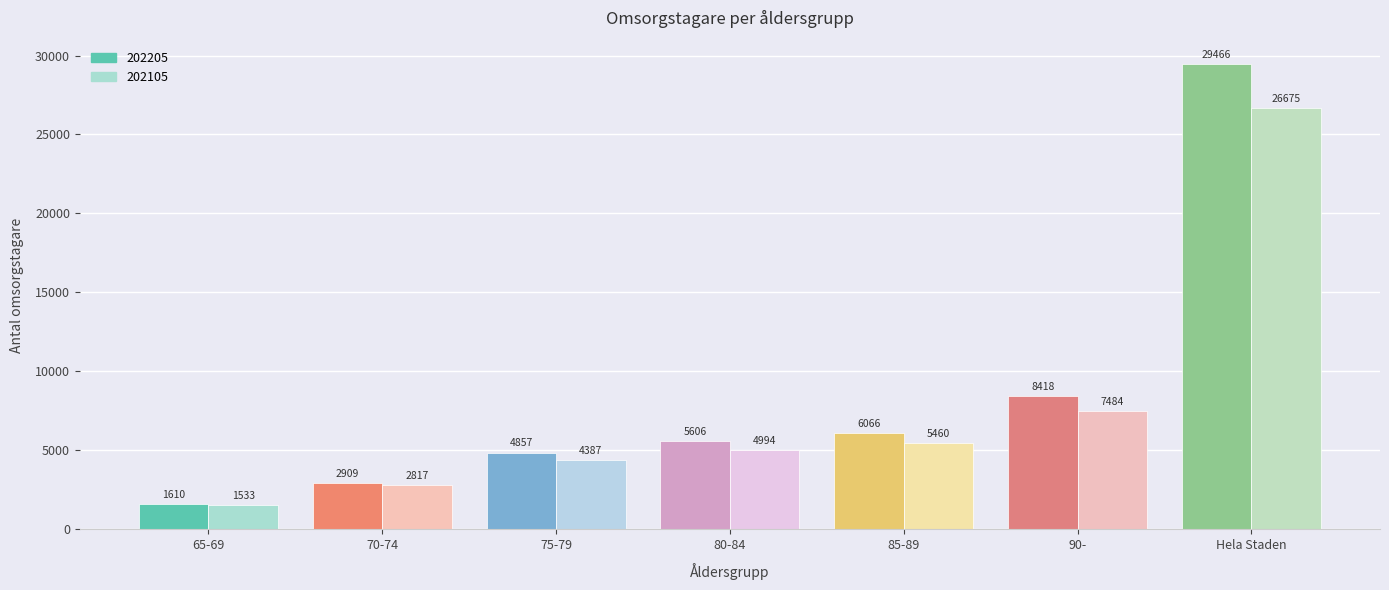

How many series are shown in this chart?

2